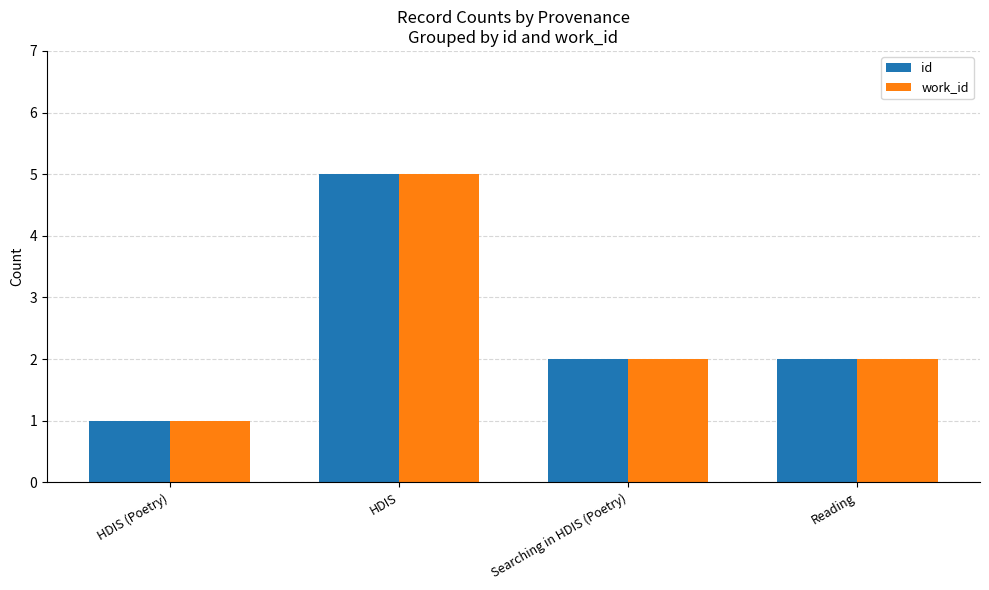

At which label does work_id reach its minimum?

HDIS (Poetry)